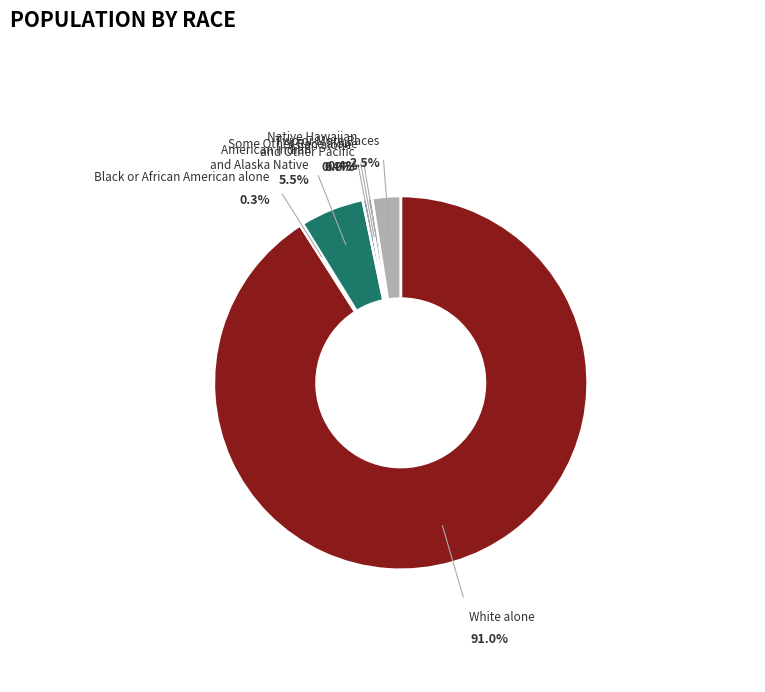

Rank the categories by value from highest to lowest.

White alone, American Indian and Alaska Native, Two or More Races, Some Other Race alone, Asian alone, Black or African American alone, Native Hawaiian and Other Pacific